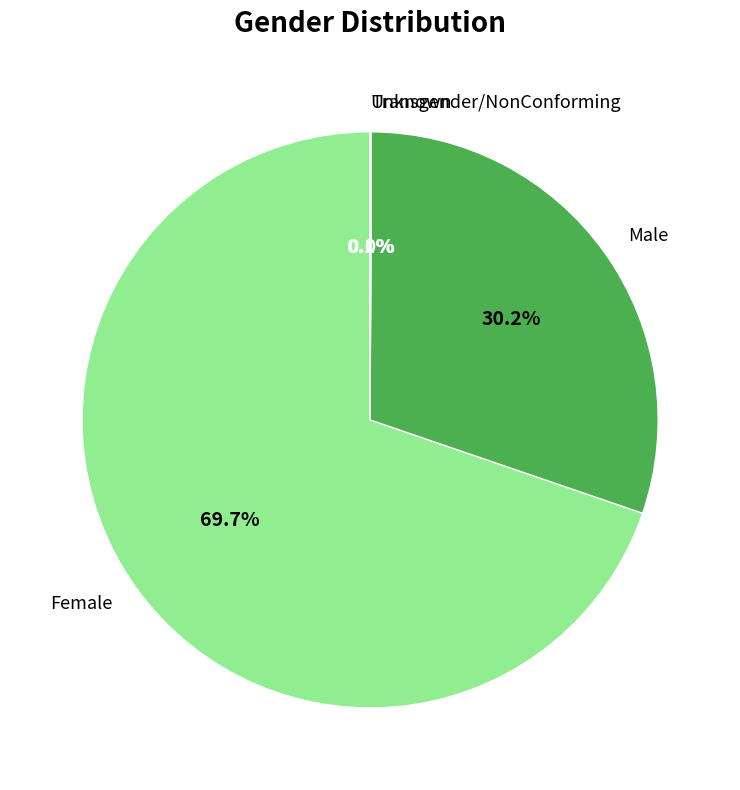

Which slice is the largest?

Female